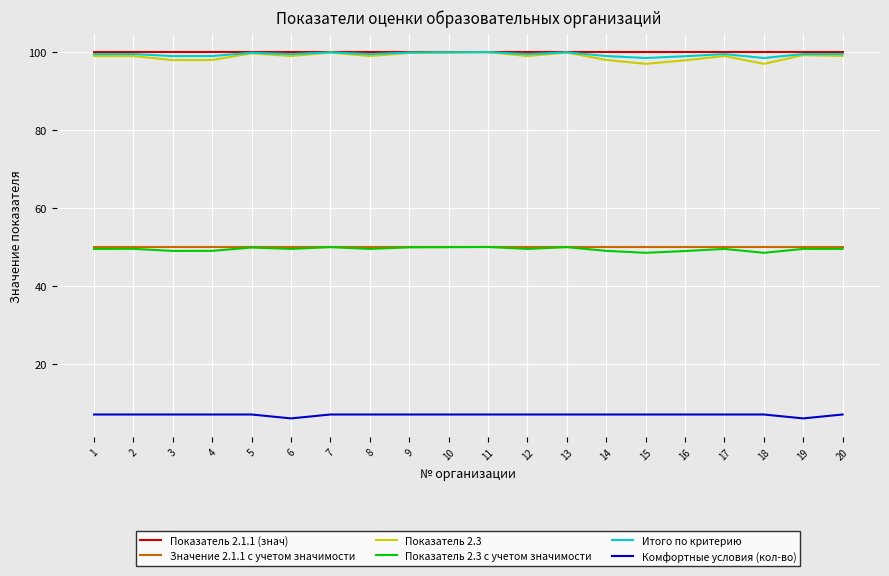

True or false: Показатель 2.1.1 (знач) and Комфортные условия (кол-во) intersect in this chart.

False